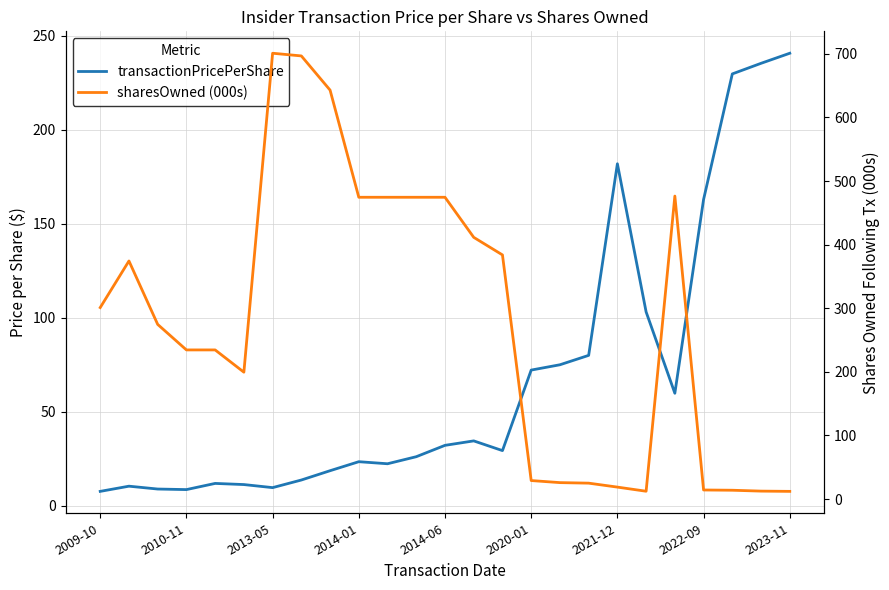

What is the value of the sharesOwned (000s) point at the 4th from the left?

234.5